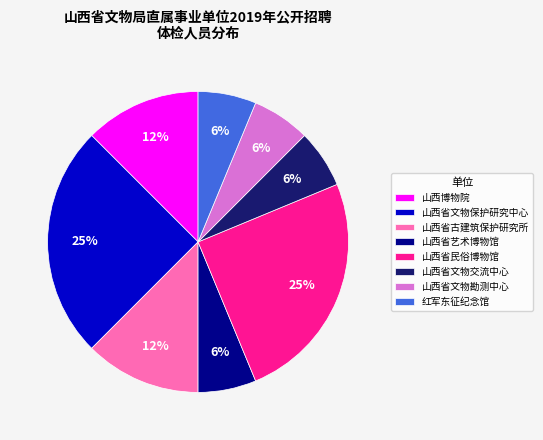

True or false: 山西博物院 accounts for 1% of the total.

False